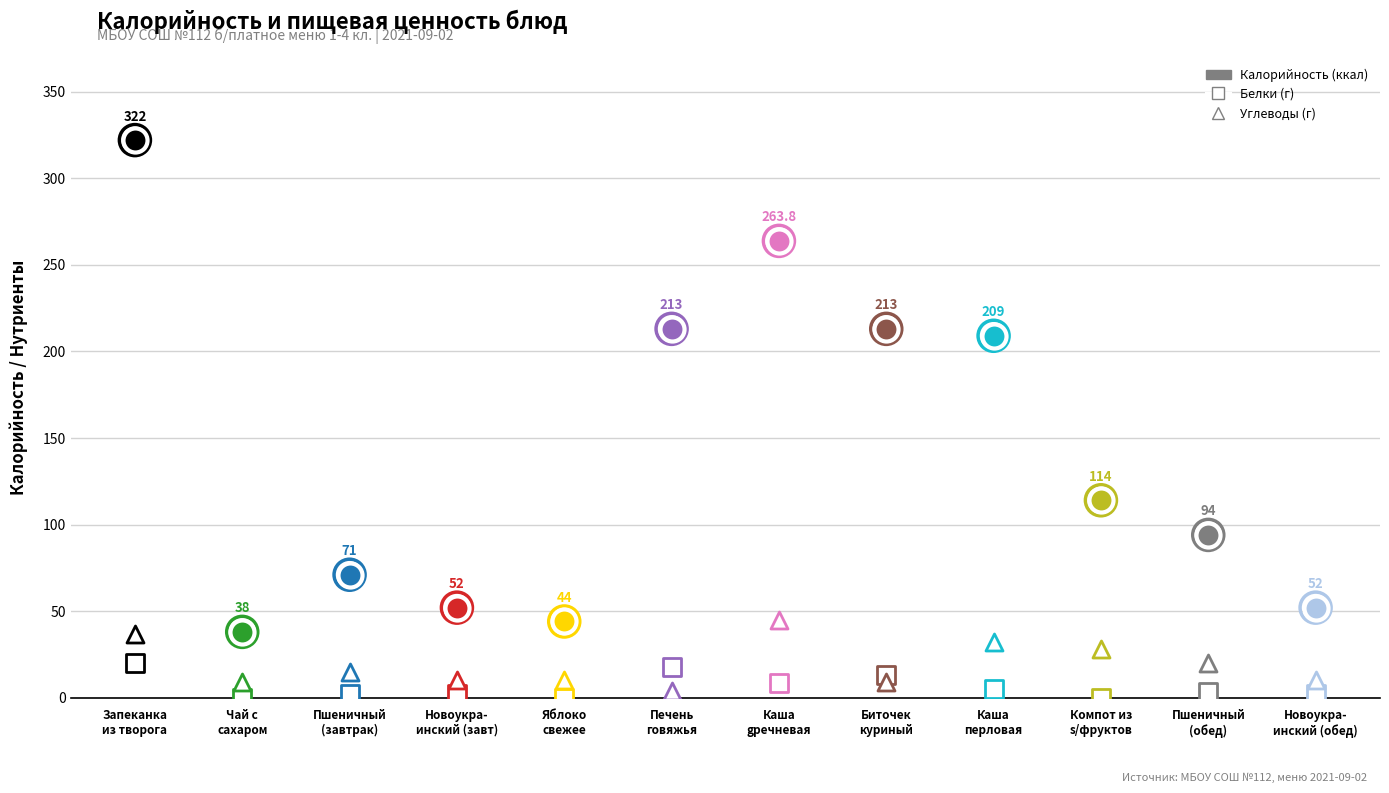

Which series reaches the maximum Y coordinate?

Калорийность